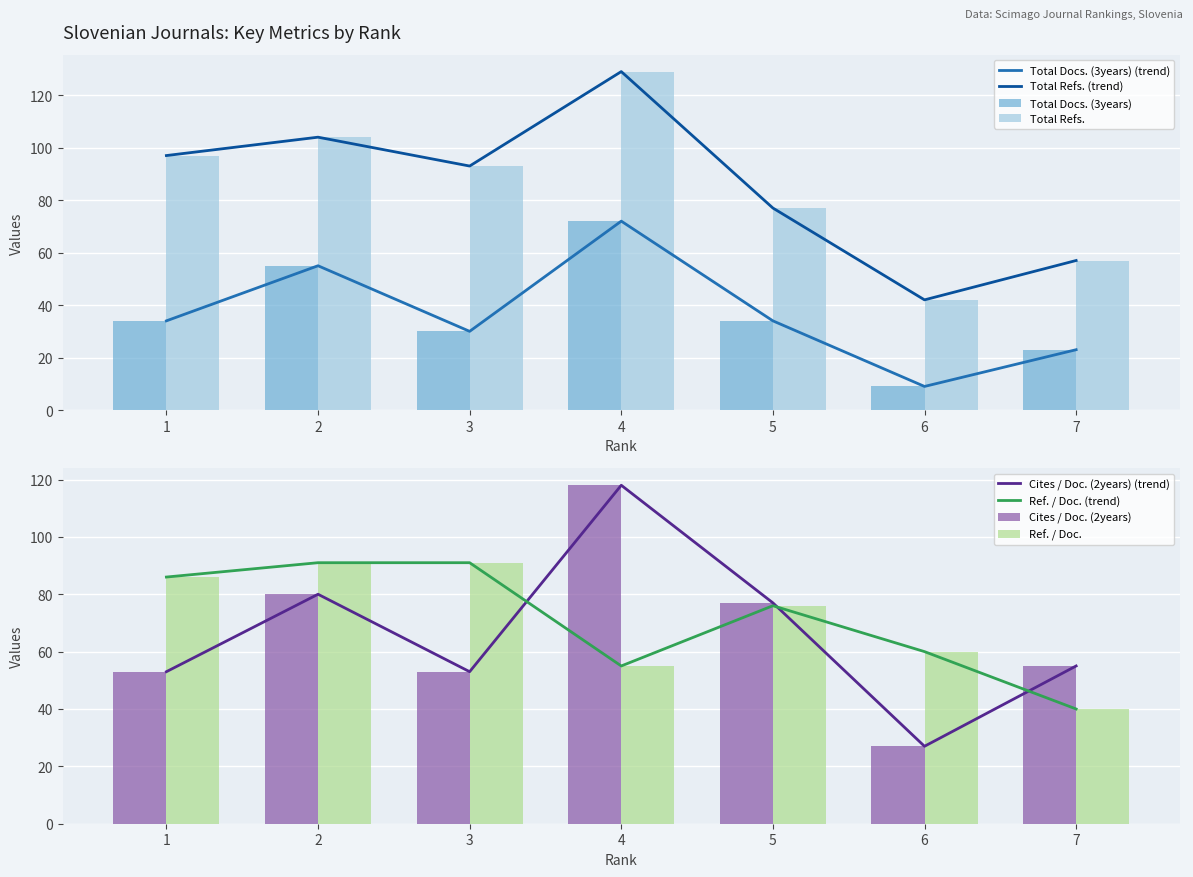

Reading right to left, transcribe all the data shown in this chart.

Total Docs. (3years): 23	9	34	72	30	55	34
Total Refs.: 57	42	77	129	93	104	97
Cites / Doc. (2years): 55	27	77	118	53	80	53
Ref. / Doc.: 40	60	76	55	91	91	86